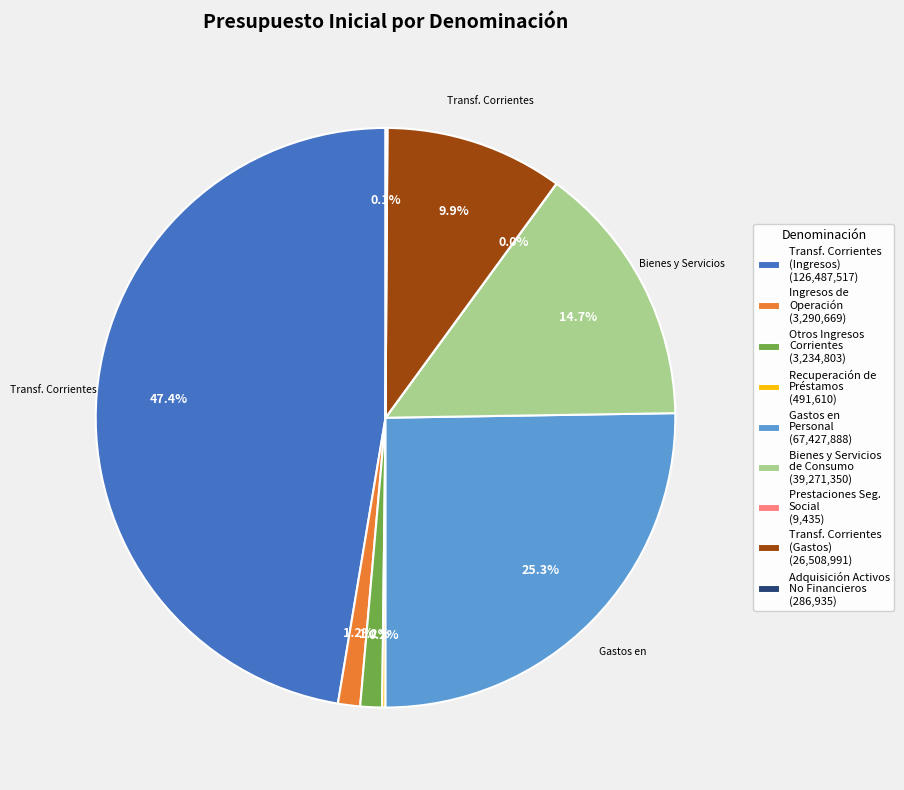

Does any single category account for the majority?

No